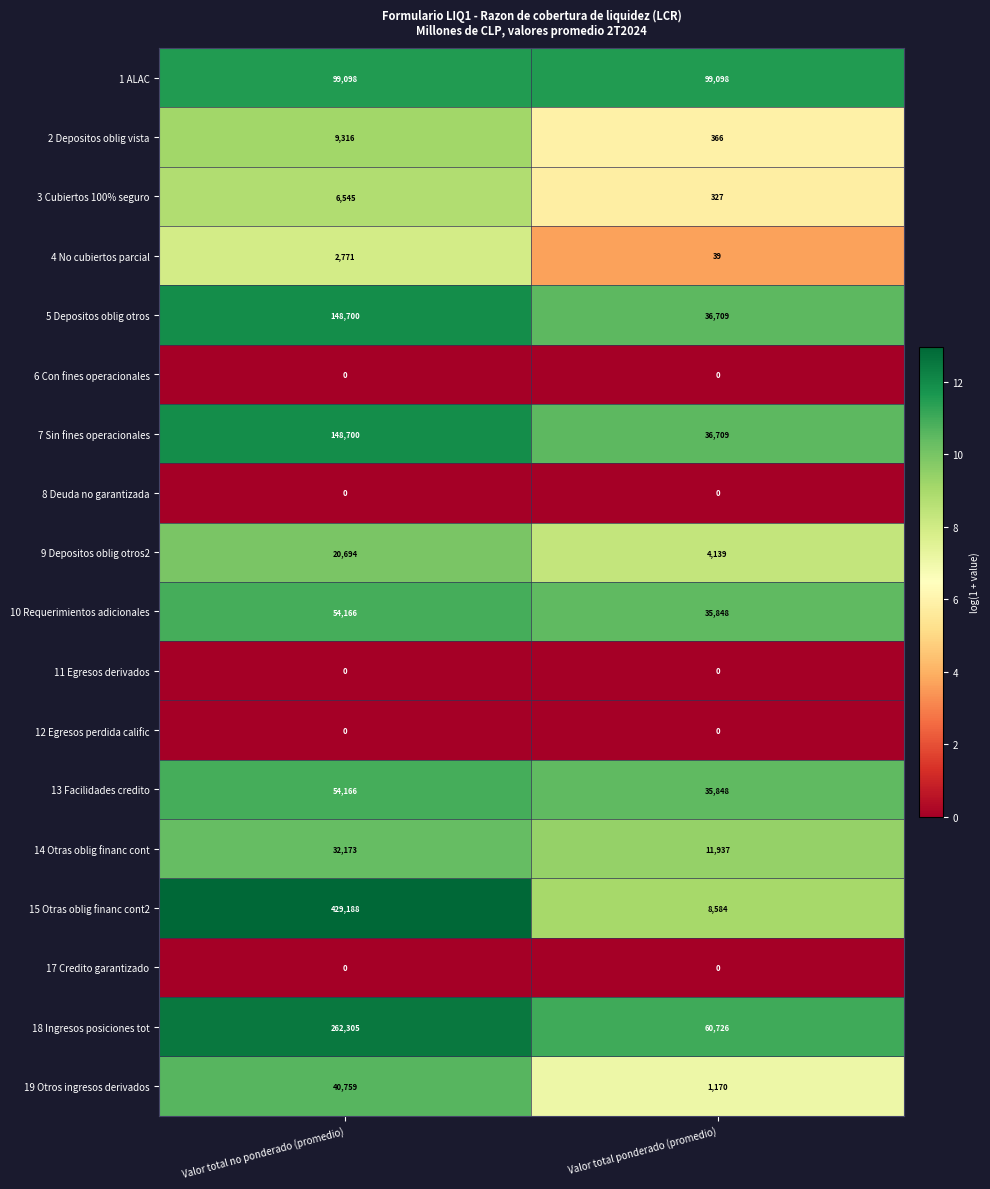

What is the maximum value shown in the chart?

429188